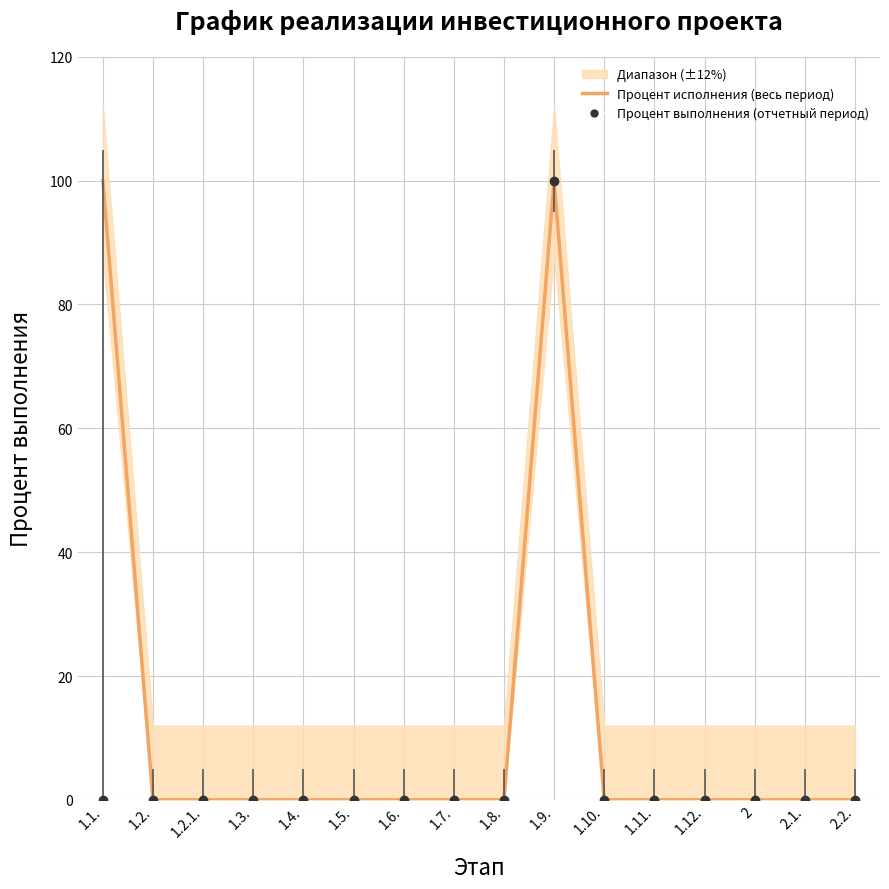

What is the difference between the maximum and minimum values?

100